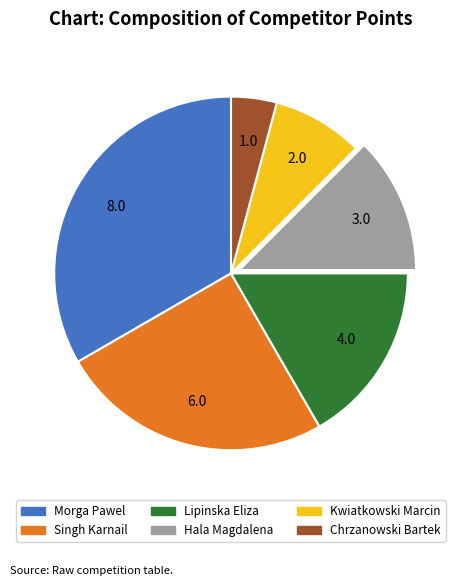

How many segments does this pie chart have?

6